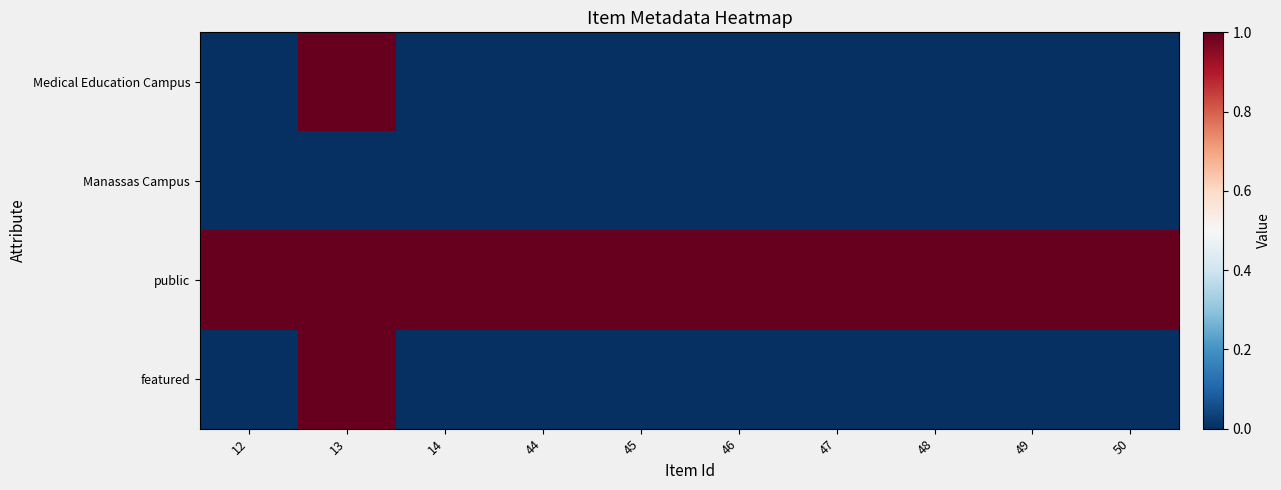

Which has a higher value, 13 or 47?

13